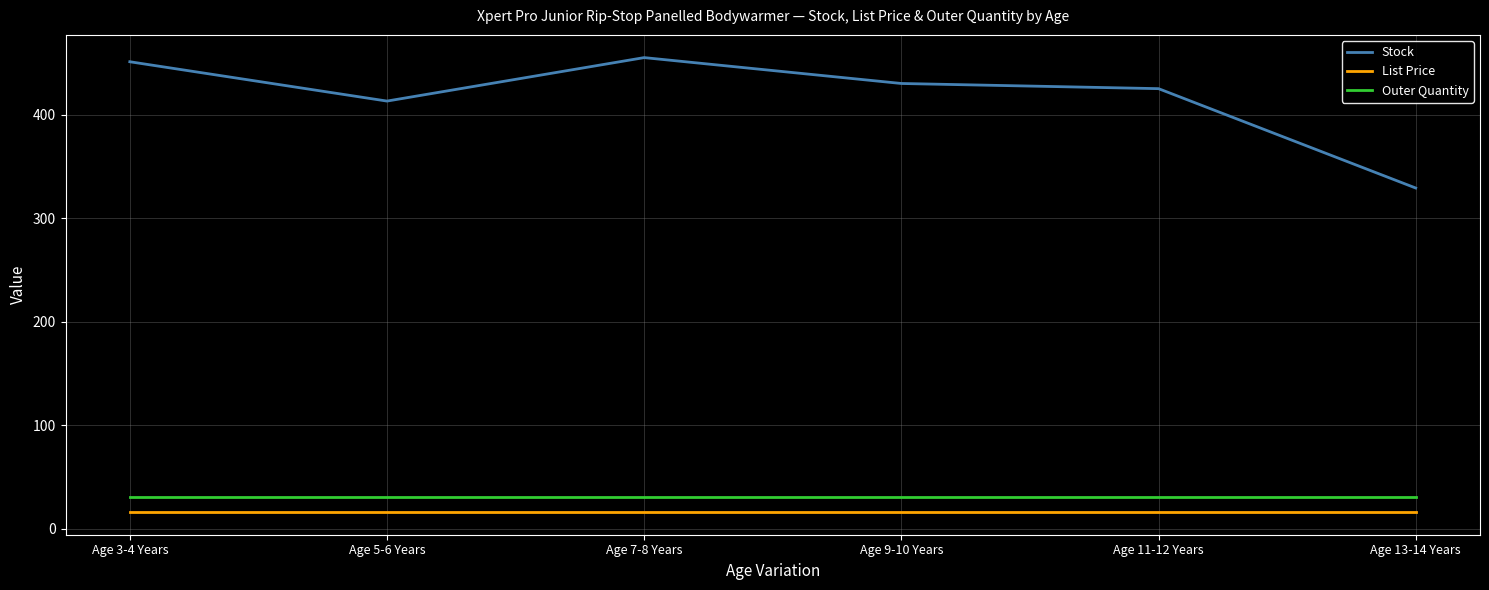

What is the sum of the Stock values at Age 7-8 Years and Age 9-10 Years?

885.0